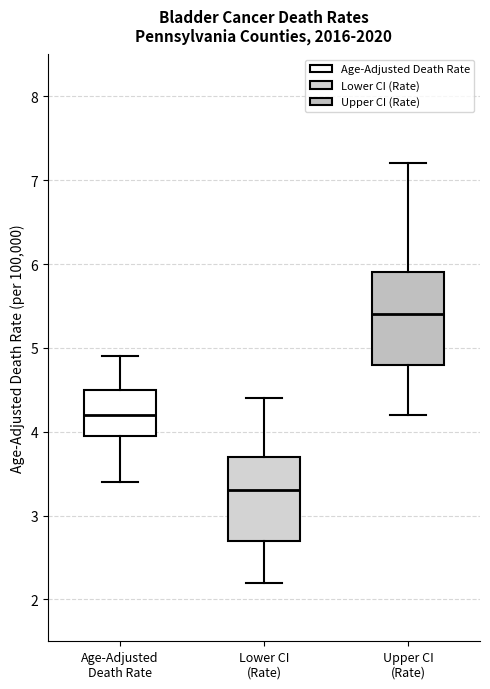

Which box is the tallest, from its lower edge to its upper edge?

Upper CI (Rate)